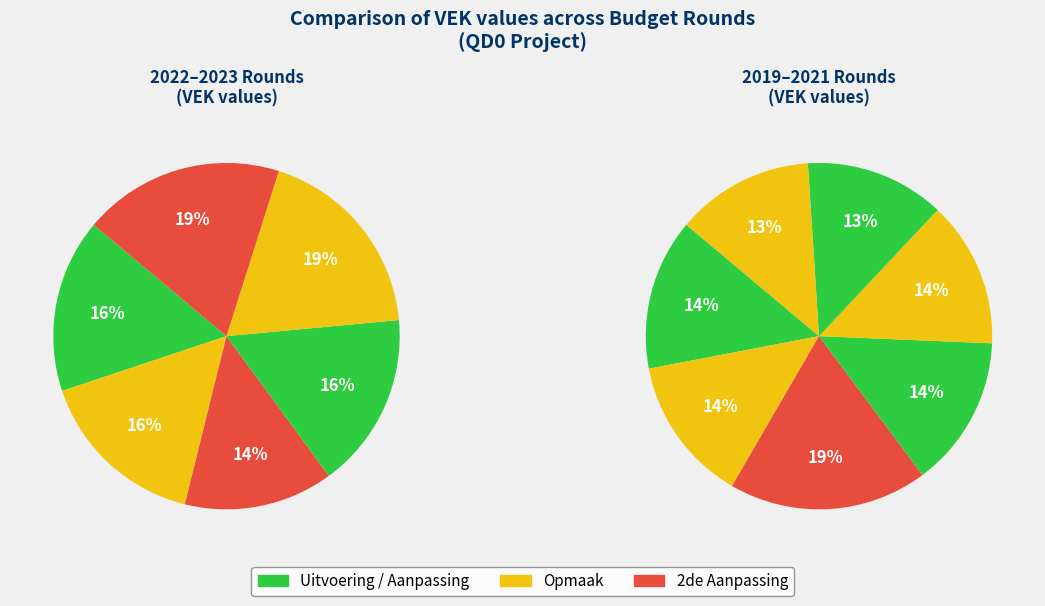

Does 2022 Opmaak represent more than half of the total?

No